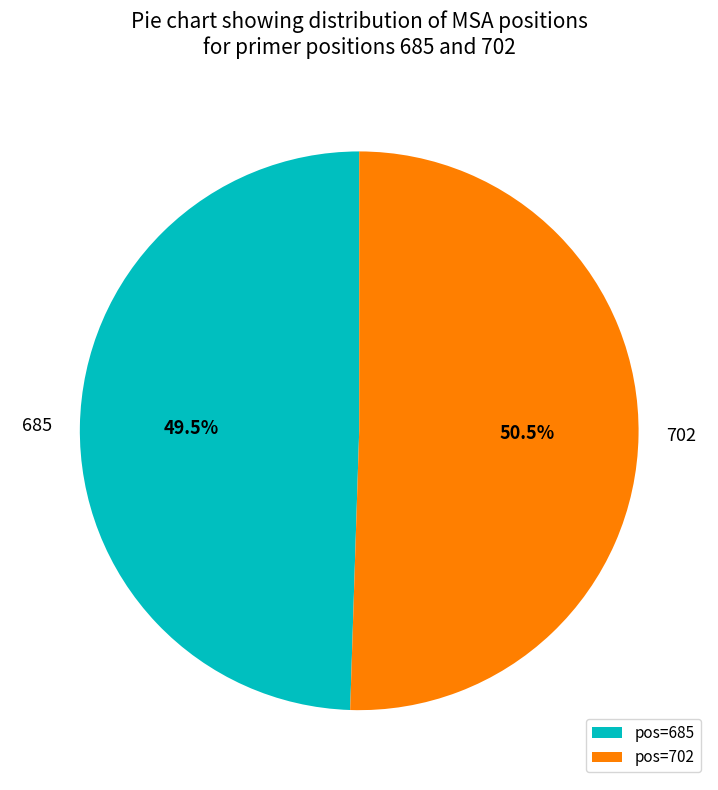

Is there any slice that represents more than half of the pie?

Yes